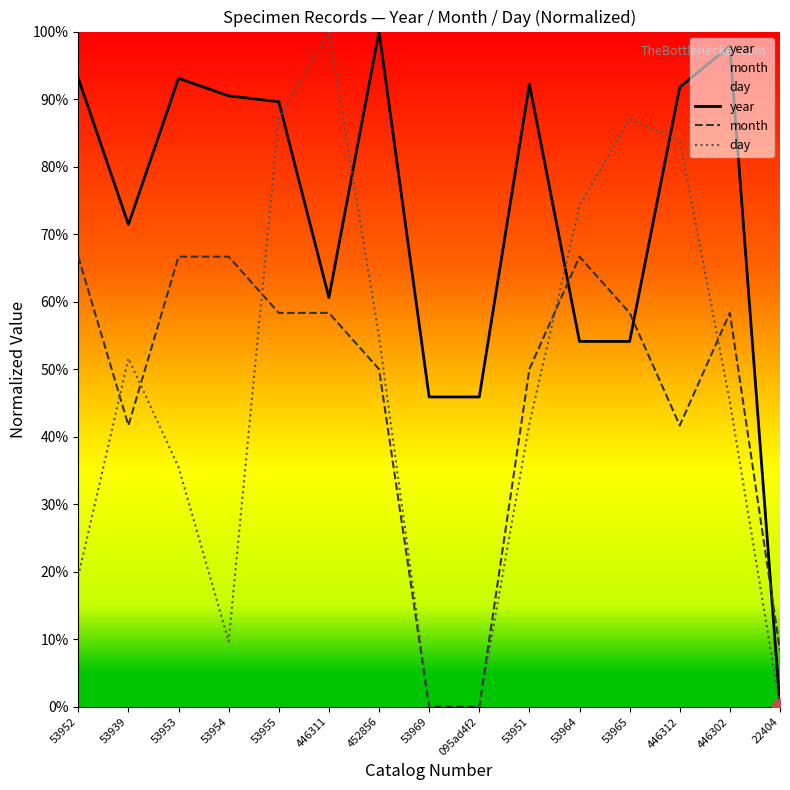

Which series has the largest total across all categories?

year